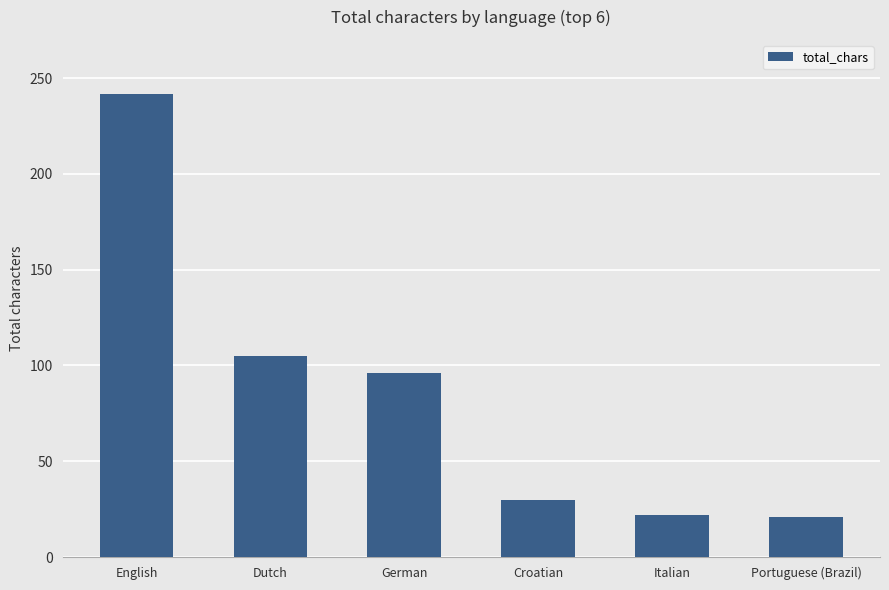

At which label is the value closest to 131?

Dutch